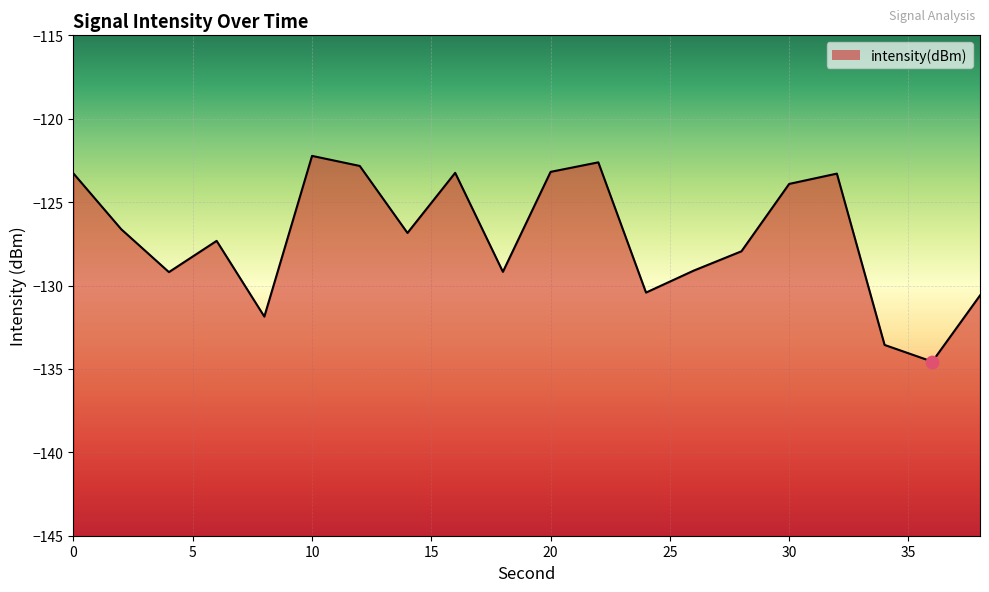

Between 12 and 2, which is larger?

12